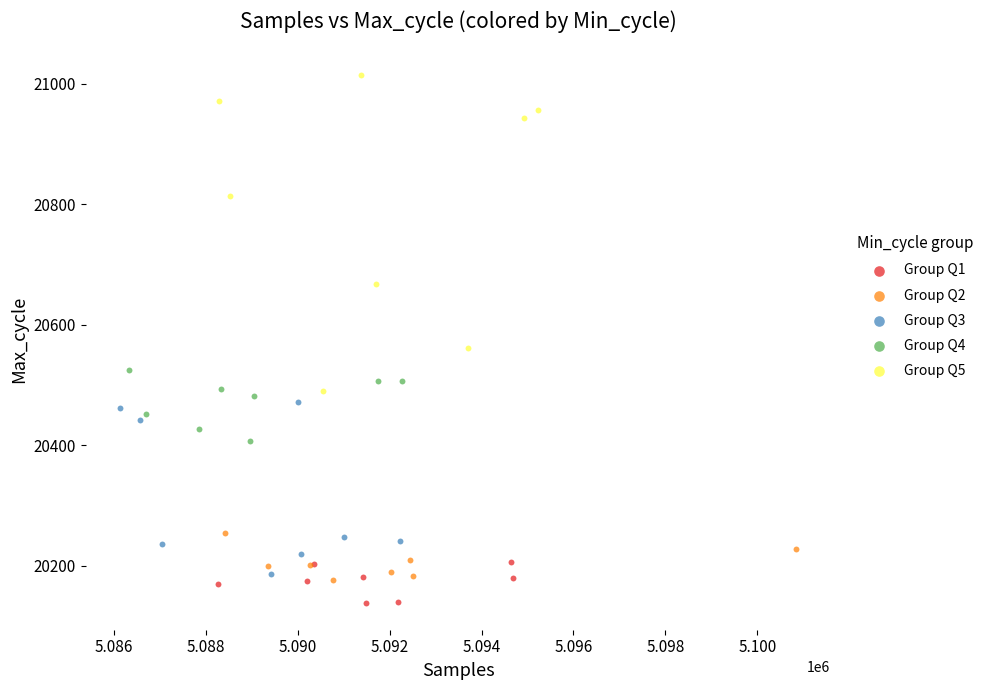

What are all the series names shown in the legend?

Group Q1, Group Q2, Group Q3, Group Q4, Group Q5